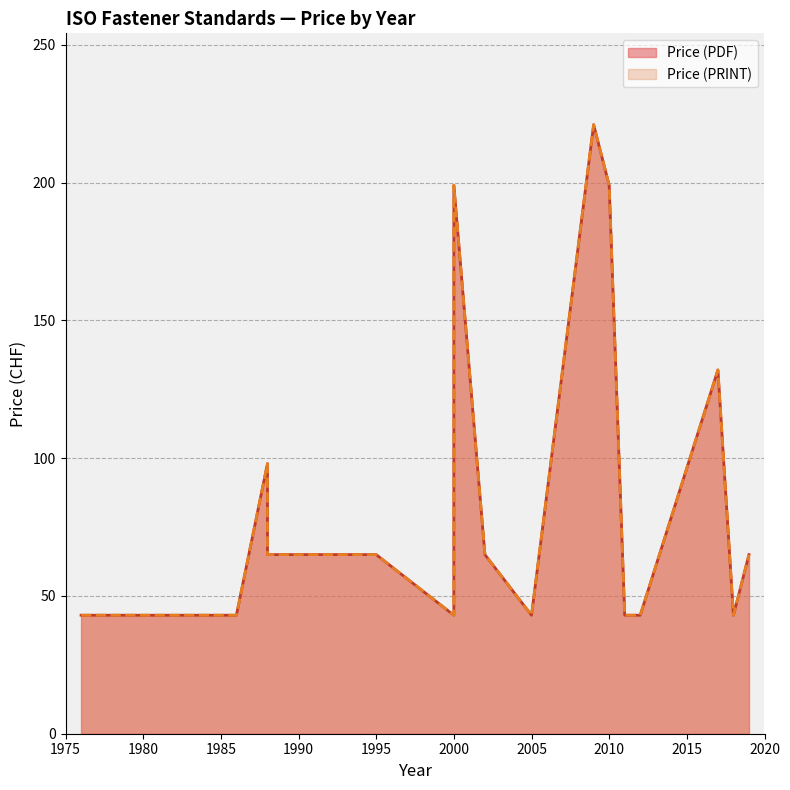

What is the value of the Price (PDF) point at the 21st from the left?

43